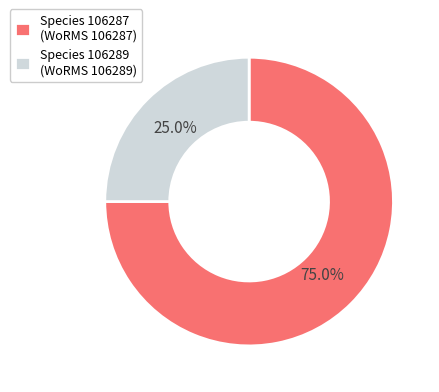

Rank the categories by value from highest to lowest.

Species 106287 (WoRMS 106287), Species 106289 (WoRMS 106289)